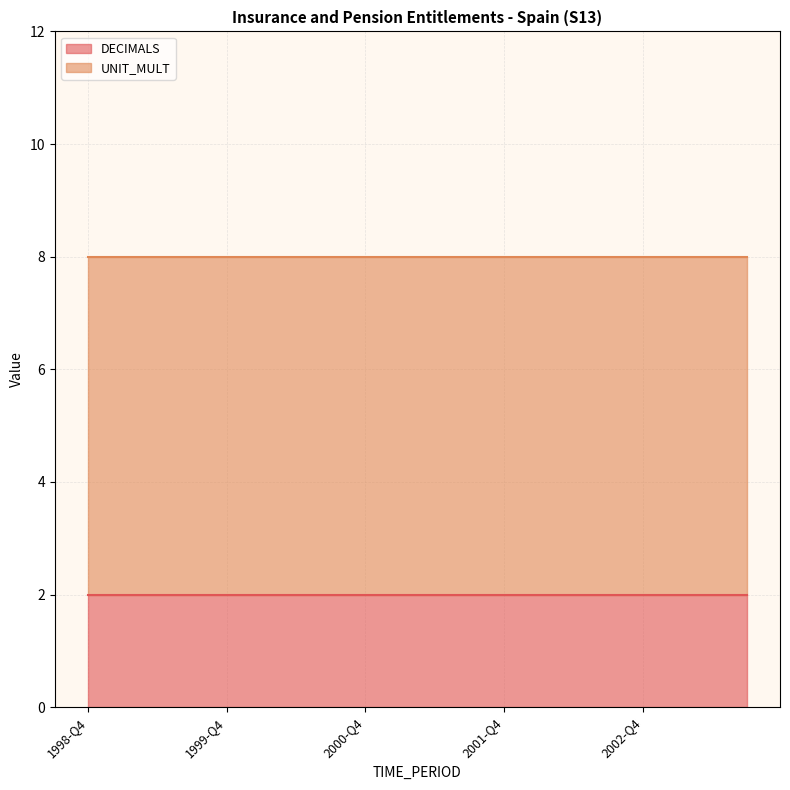

How many distinct data groups are displayed?

2